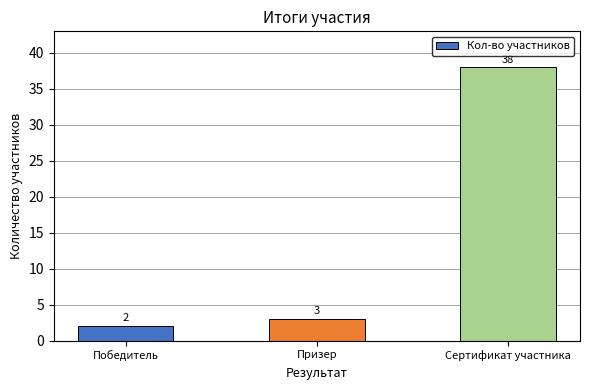

What is the minimum value shown in the chart?

2